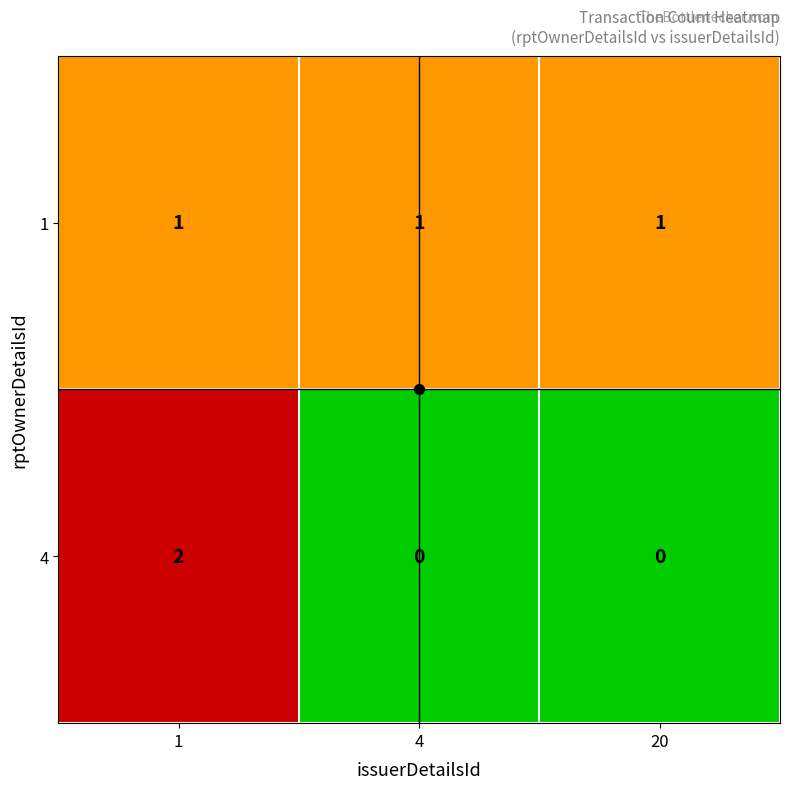

Which series has the largest range (max minus min)?

4